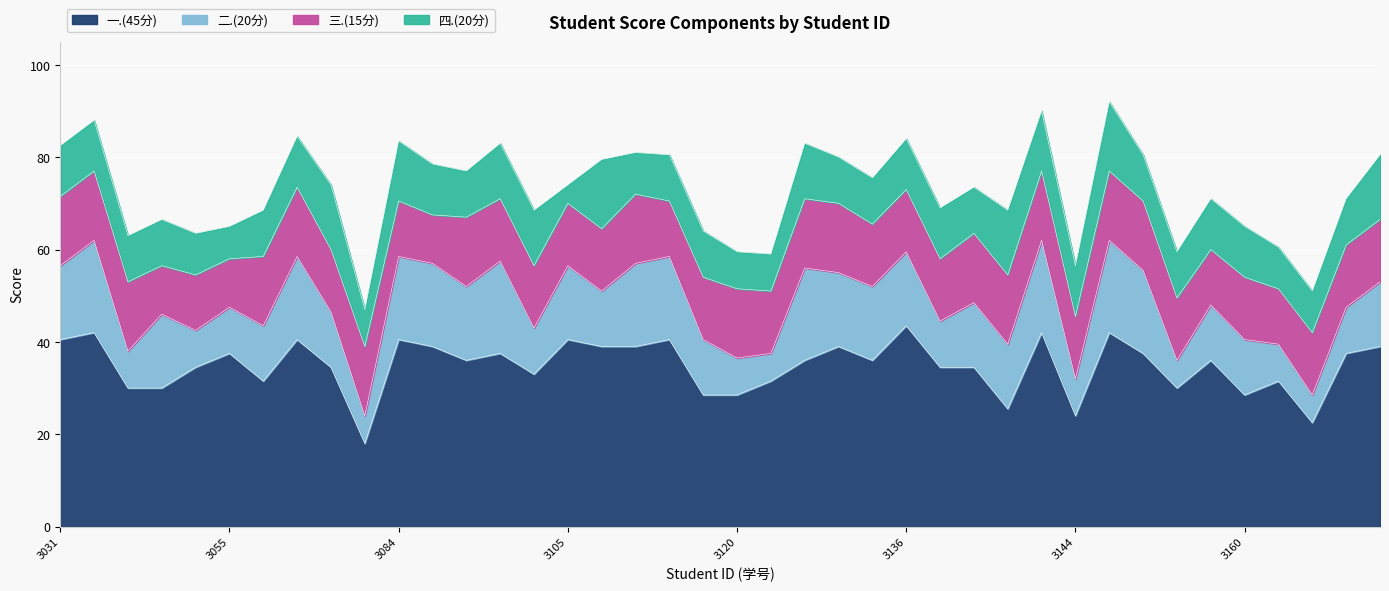

Which series has the largest total across all categories?

一.(45分)